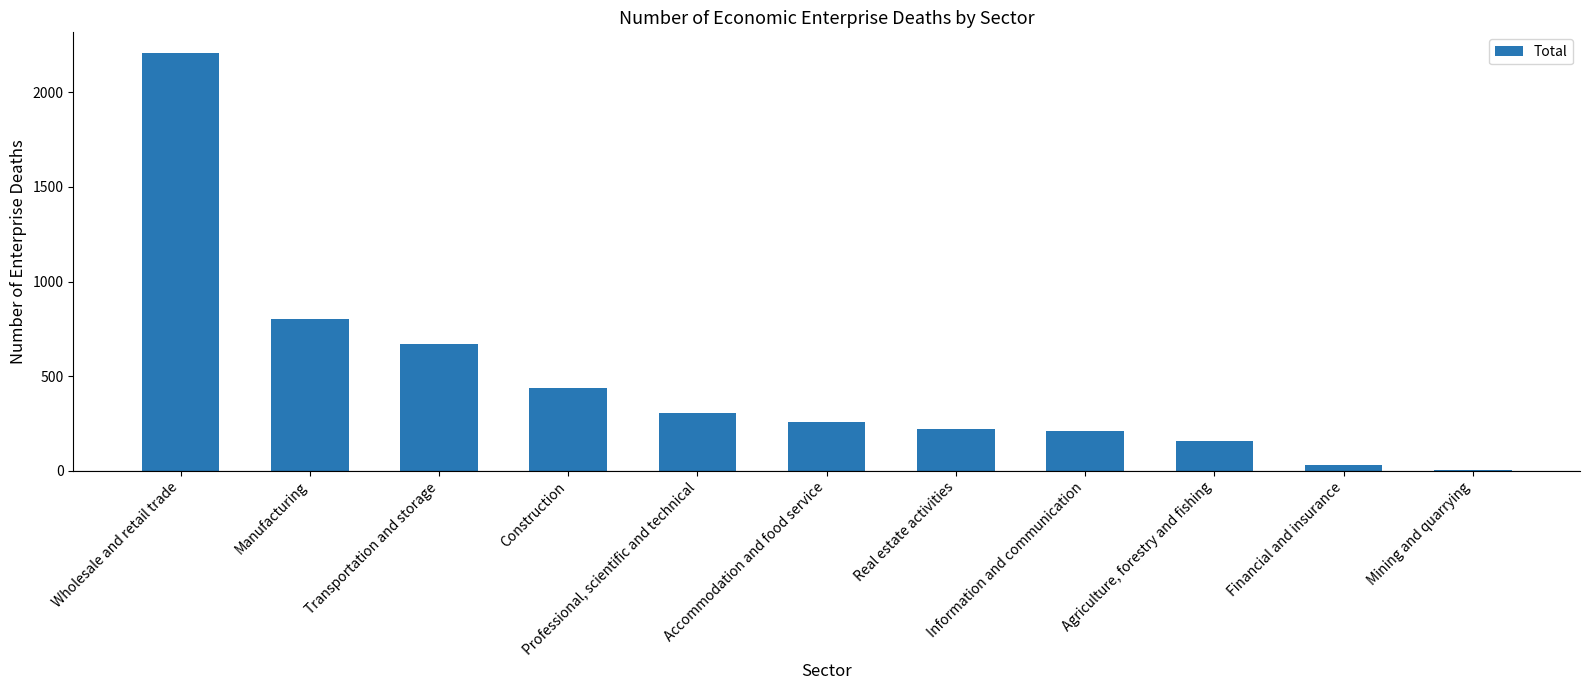

What is the approximate value at Professional, scientific and technical, to the nearest 50?

300